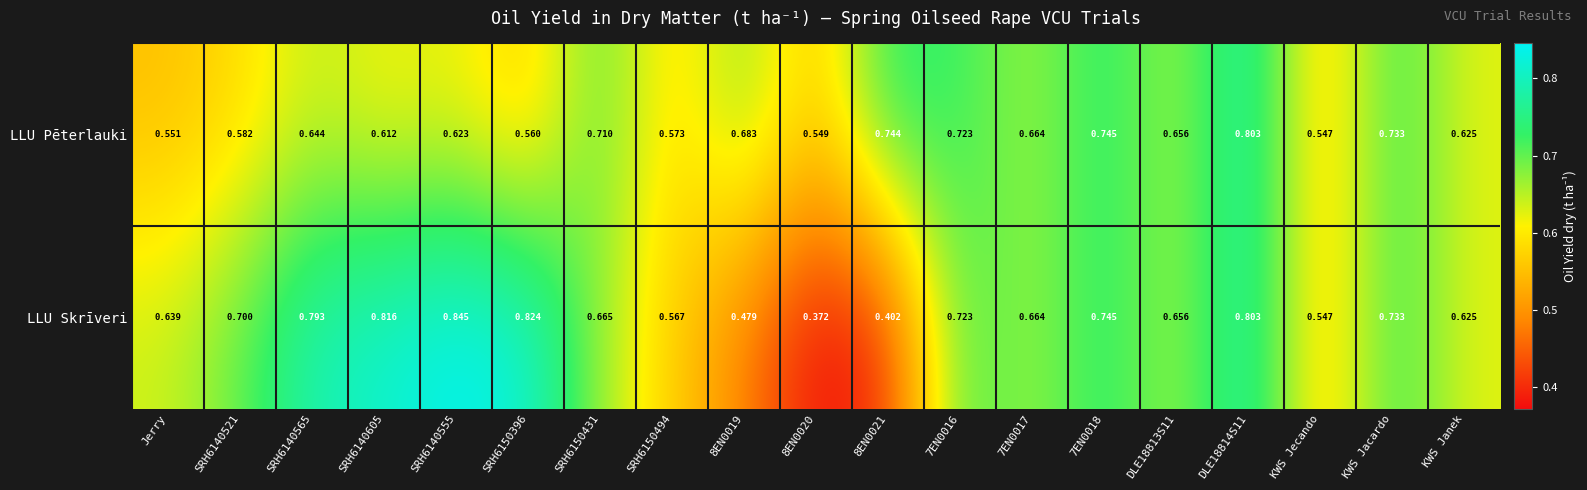

Rank the series by their maximum value, from lowest to highest.

LLU Pēterlauki, LLU Skrīveri